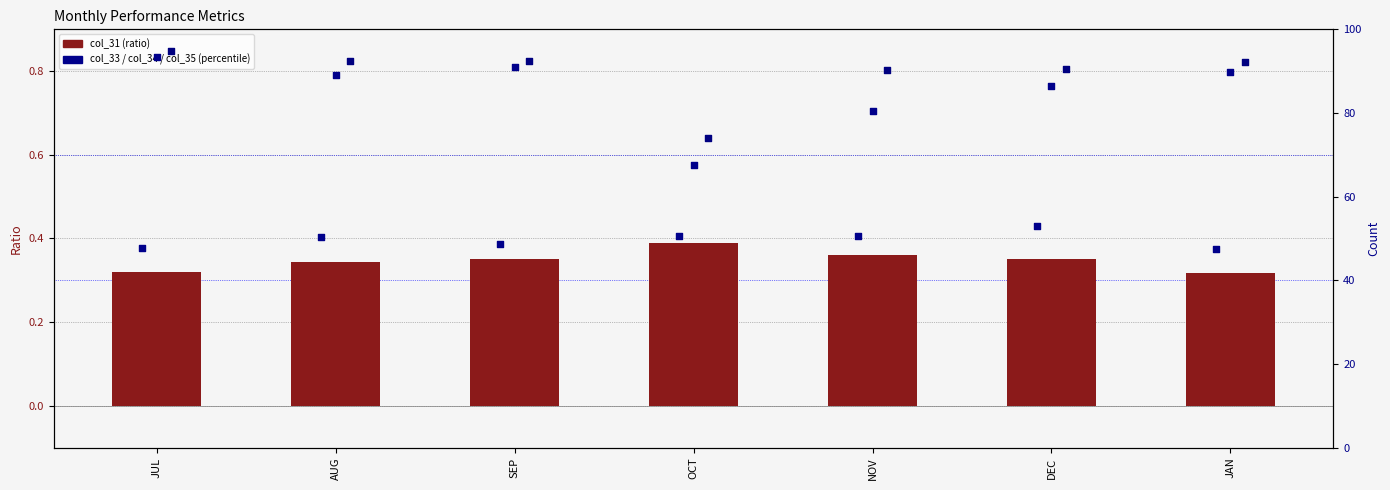

Is the value of col_35 at JAN greater than the value of col_34 at NOV?

Yes